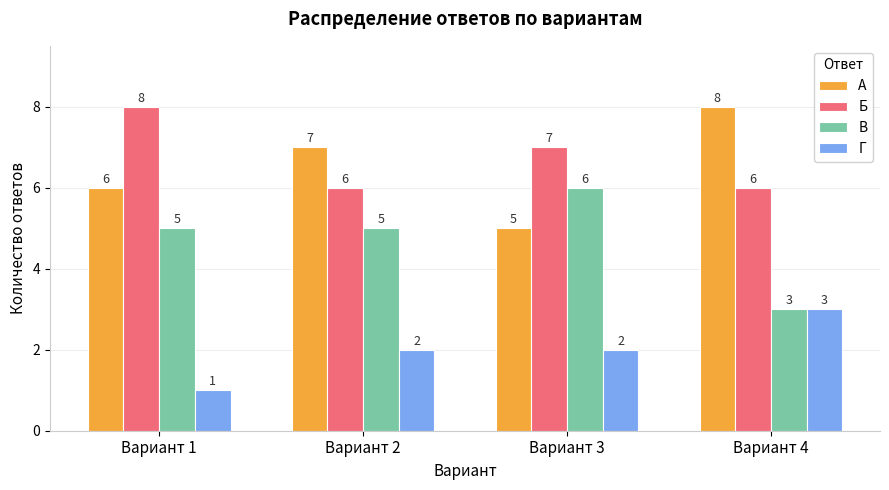

What is the greatest value displayed?

8